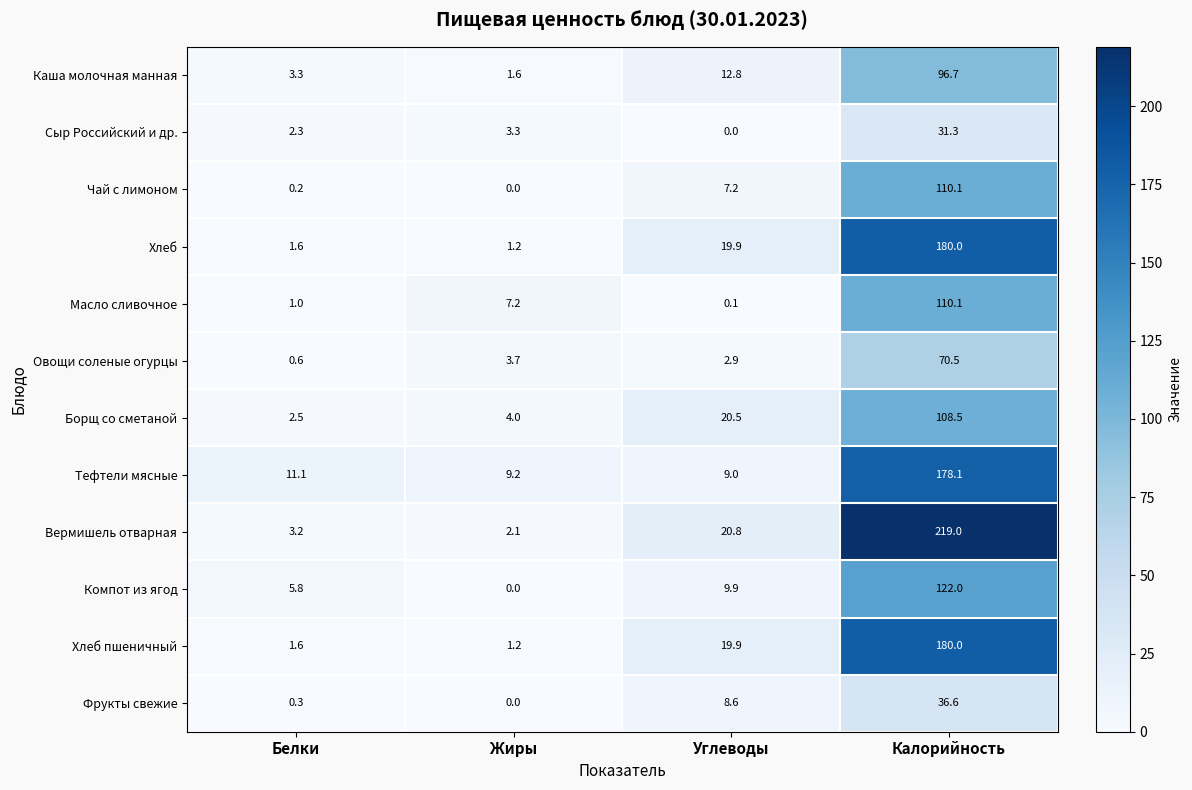

At Углеводы, list the series in order from smallest to largest.

Сыр Российский и др., Масло сливочное, Овощи соленые огурцы, Чай с лимоном, Фрукты свежие, Тефтели мясные, Компот из ягод, Каша молочная манная, Хлеб, Хлеб пшеничный, Борщ со сметаной, Вермишель отварная